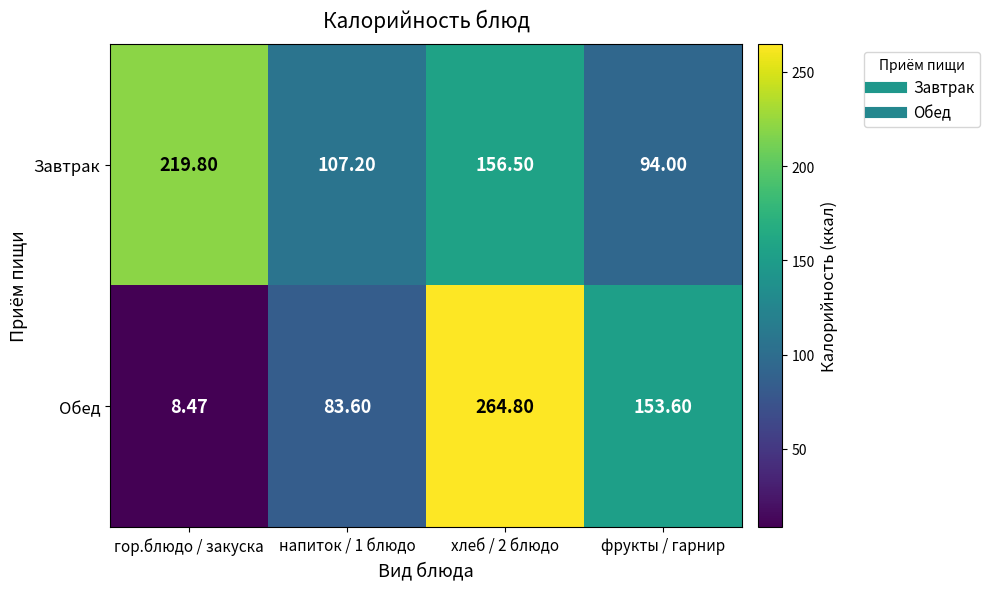

Rank the series at хлеб / 2 блюдо from lowest to highest value.

Завтрак, Обед